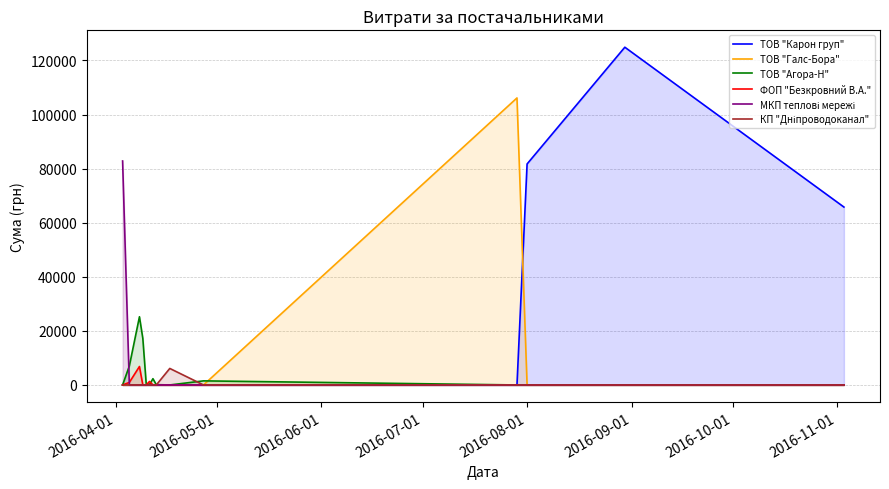

What is the greatest value displayed?

124904.8